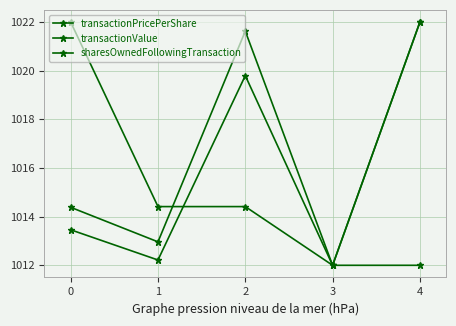

How many lines are shown in the chart?

3